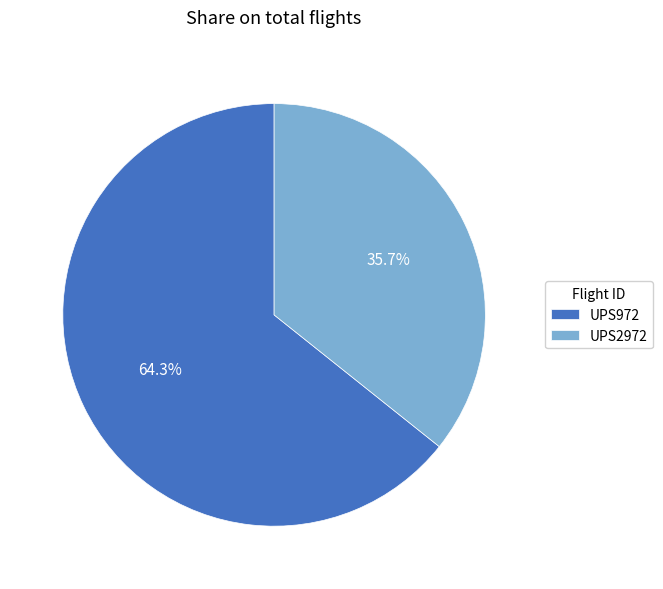

Is UPS2972 the majority of the pie?

No